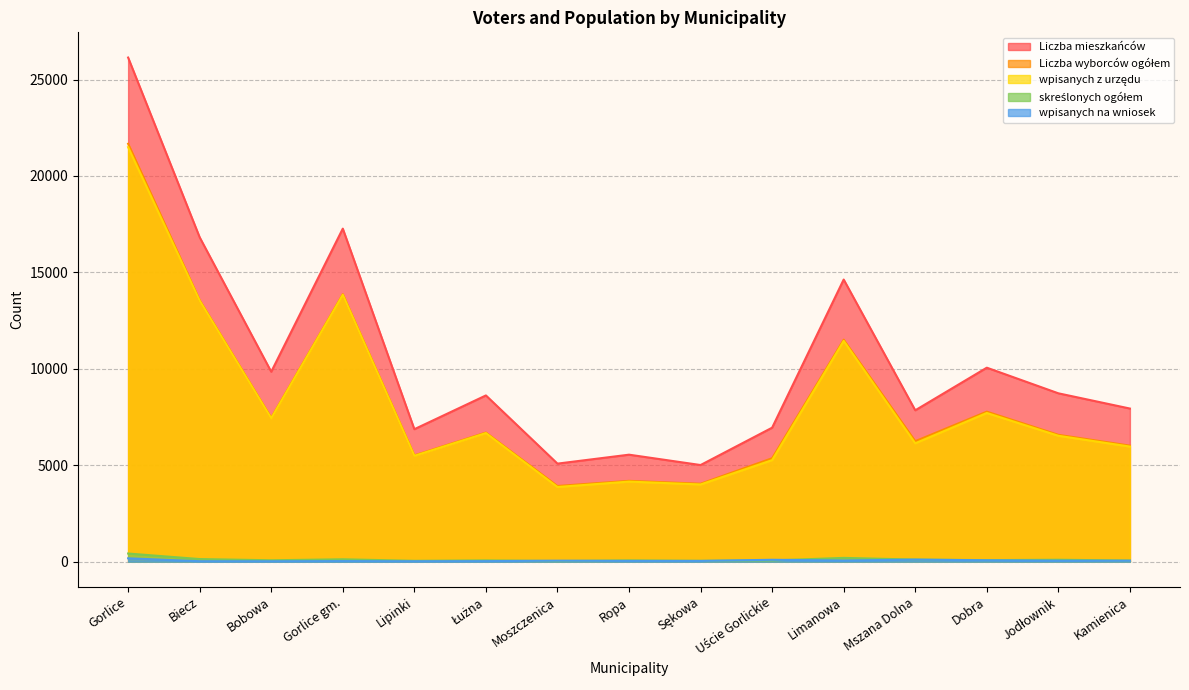

List the labels in order of Liczba mieszkańców value, smallest first.

Sękowa, Moszczenica, Ropa, Lipinki, Uście Gorlickie, Mszana Dolna, Kamienica, Łużna, Jodłownik, Bobowa, Dobra, Limanowa, Biecz, Gorlice gm., Gorlice